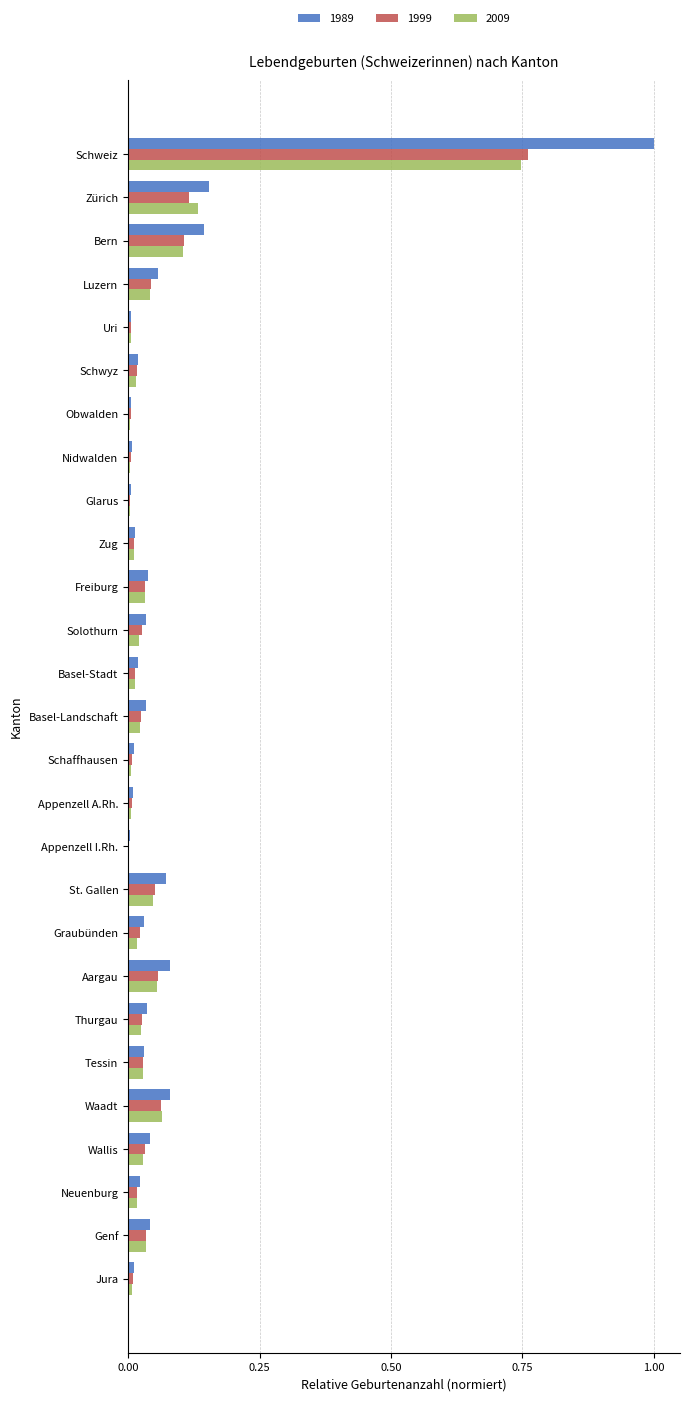

The 1999 series shows 0.0 at Jura. True or false?

True